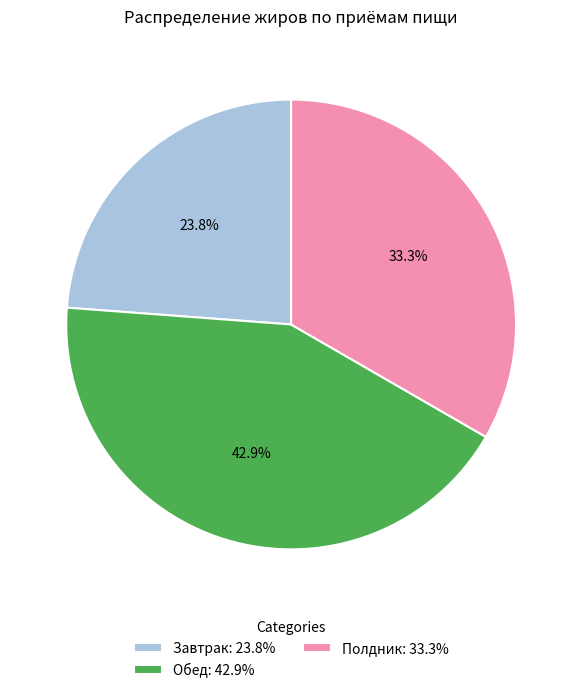

Does Завтрак account for over 50% of the chart?

No